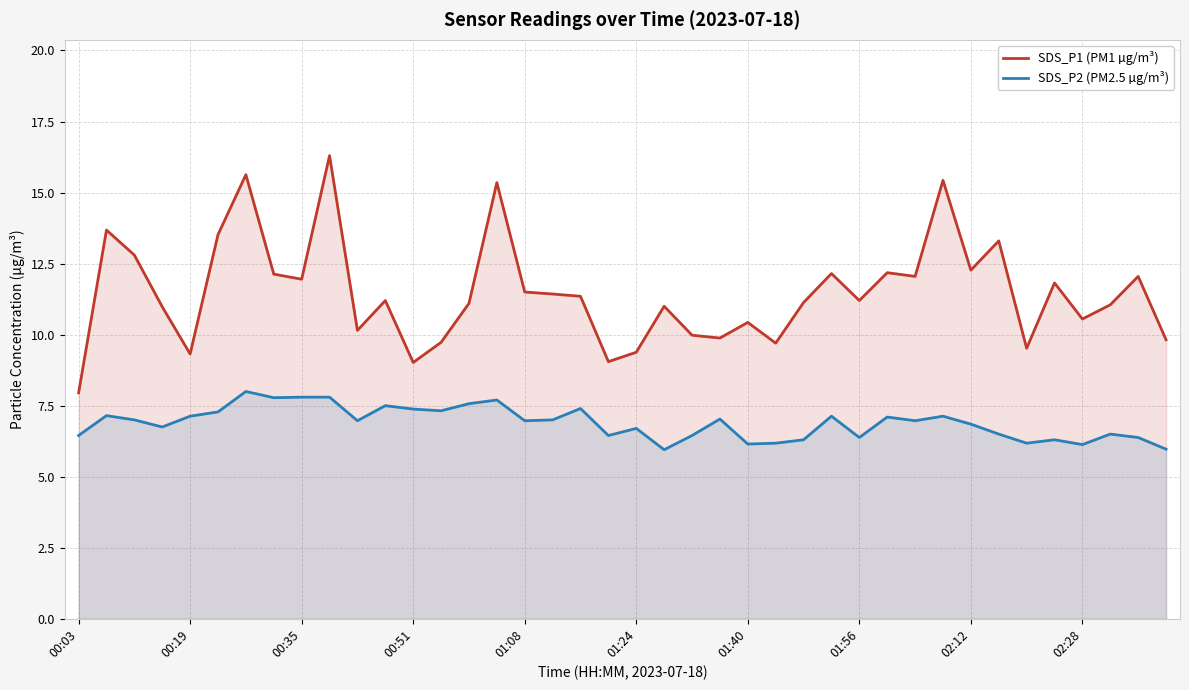

What are all the series names shown in the legend?

SDS_P1 (PM1 µg/m³), SDS_P2 (PM2.5 µg/m³)